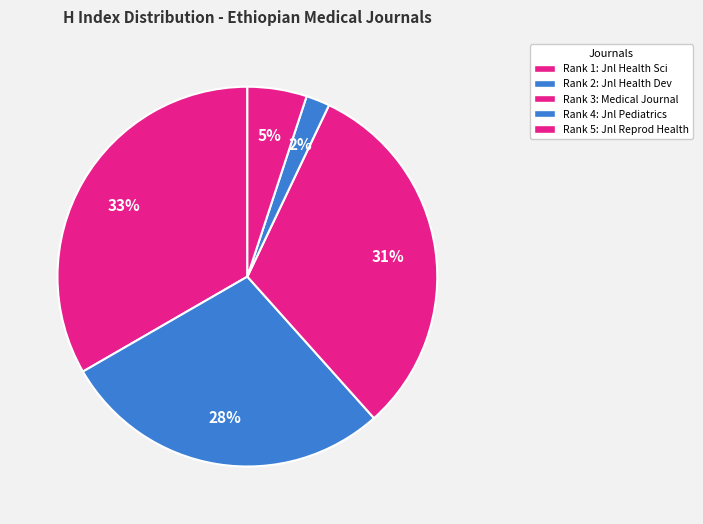

How many segments does this pie chart have?

5